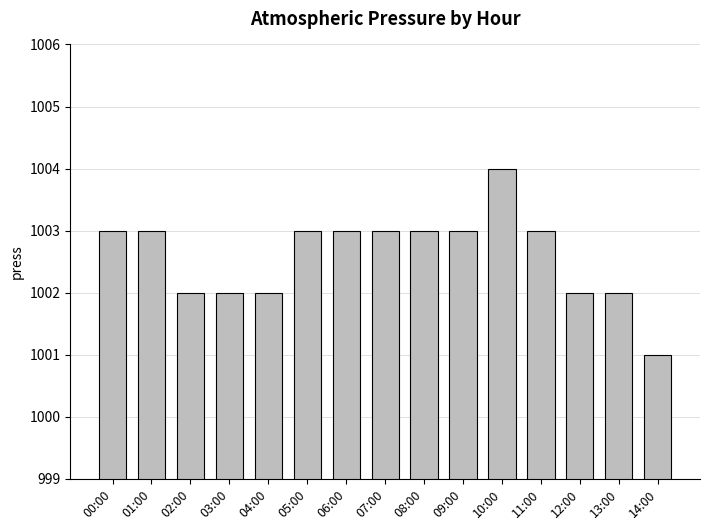

Is it true that the value at 09:00 is 1003?

True